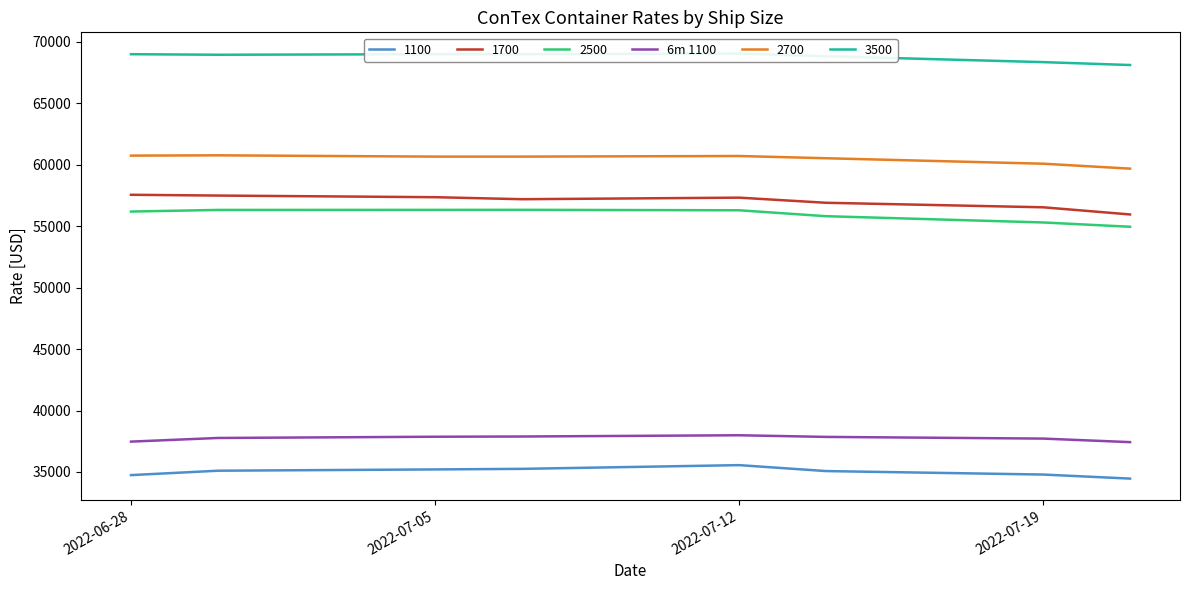

Reading left to right, list all the values displayed in this chart.

37471	37767	37868	37886	37988	37854	37717	37429